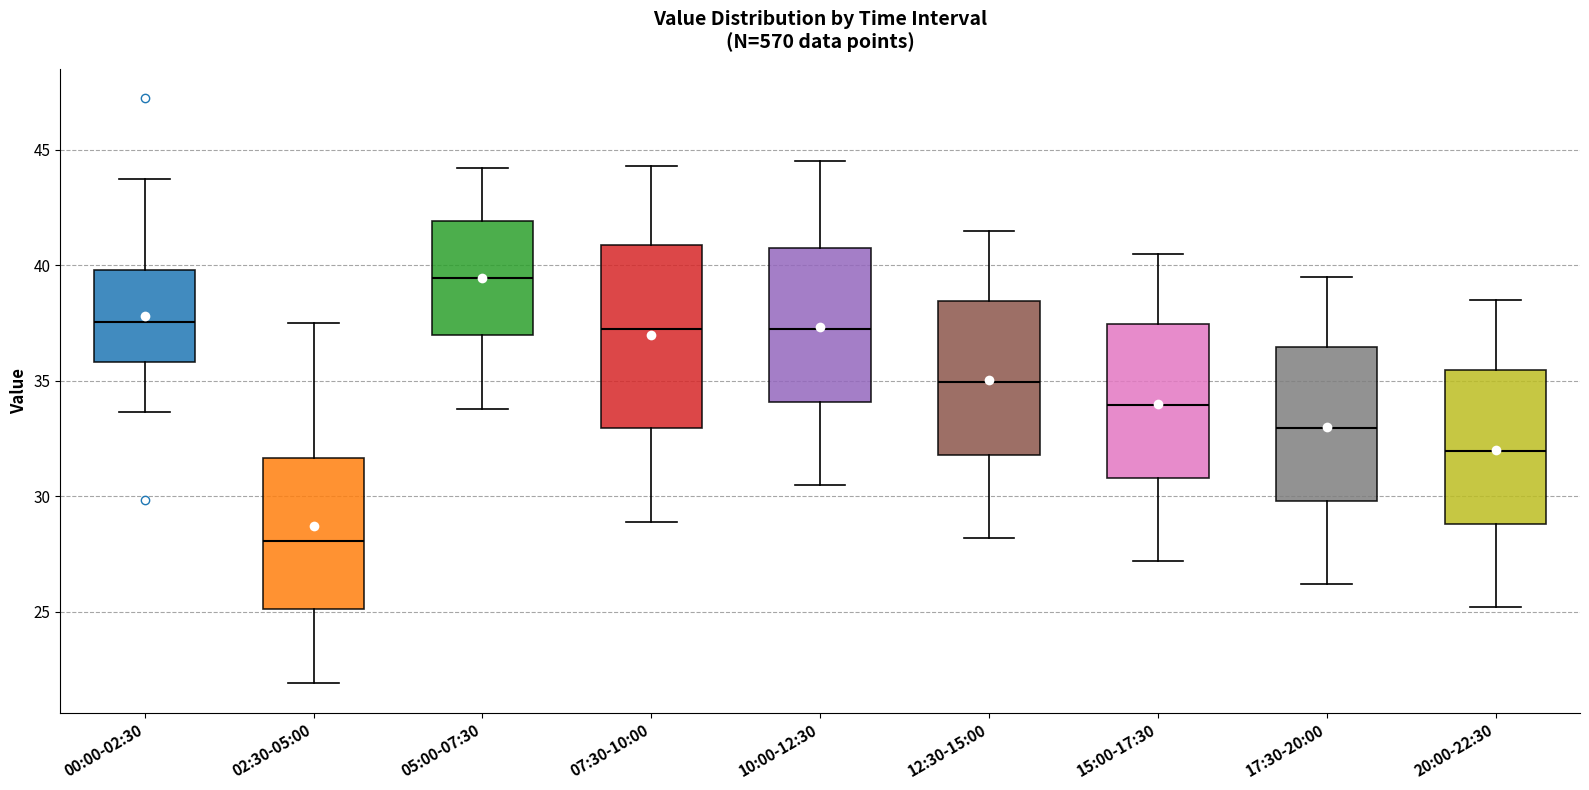

Reading left to right, transcribe this box plot: for each box, give where its median line is, the range the box spans, and where its two whiskers end, as read against the y-axis. The values are not printed on the chart, so give them approximately, as read against the axis.

00:00-02:30: median 37.5, box 36.0 to 40.0, whiskers 33.5 to 44.0
02:30-05:00: median 28.0, box 25.0 to 31.5, whiskers 22.0 to 37.5
05:00-07:30: median 39.5, box 37.0 to 42.0, whiskers 34.0 to 44.0
07:30-10:00: median 37.5, box 33.0 to 41.0, whiskers 29.0 to 44.5
10:00-12:30: median 37.5, box 34.0 to 41.0, whiskers 30.5 to 44.5
12:30-15:00: median 35.0, box 32.0 to 38.5, whiskers 28.0 to 41.5
15:00-17:30: median 34.0, box 31.0 to 37.5, whiskers 27.0 to 40.5
17:30-20:00: median 33.0, box 30.0 to 36.5, whiskers 26.0 to 39.5
20:00-22:30: median 32.0, box 29.0 to 35.5, whiskers 25.0 to 38.5